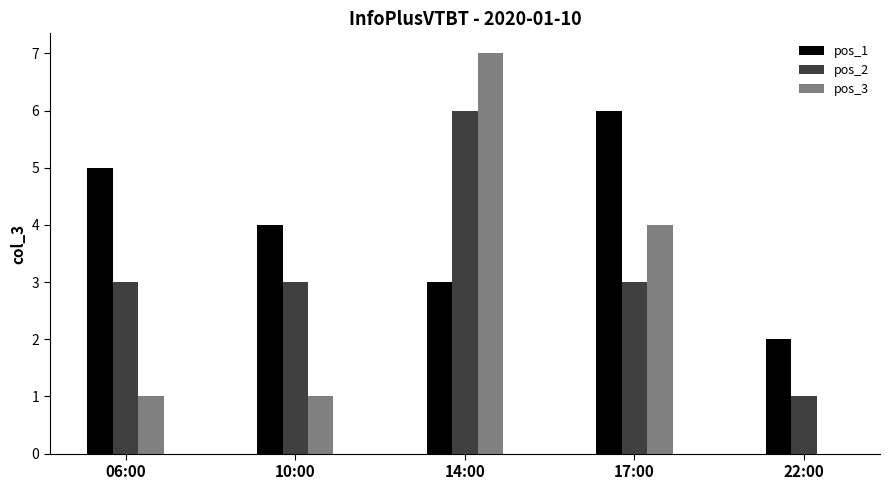

How many groups of bars are there?

5